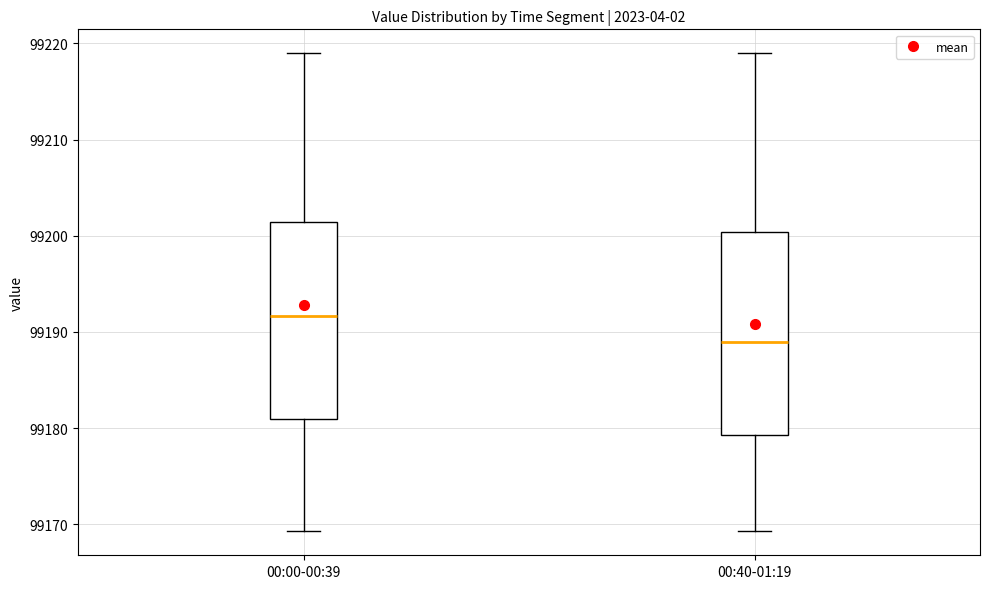

Where is the upper edge of the box for 00:00-00:39 on the y-axis? The values are not printed on the chart, so give them approximately, as read against the axis.

99201